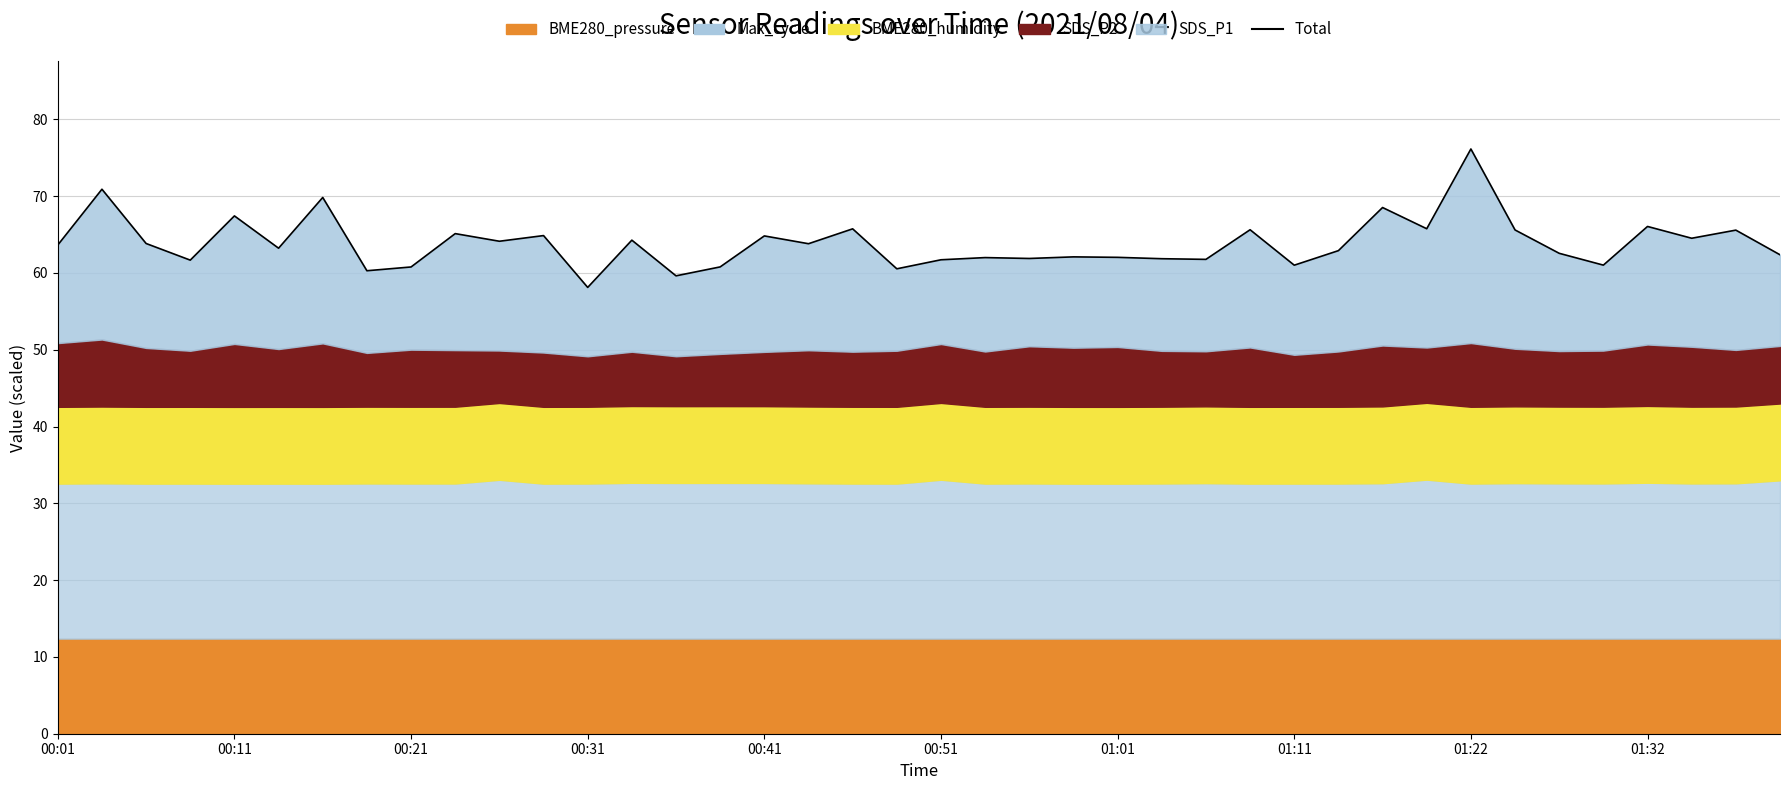

Count the number of categories in the chart.

40